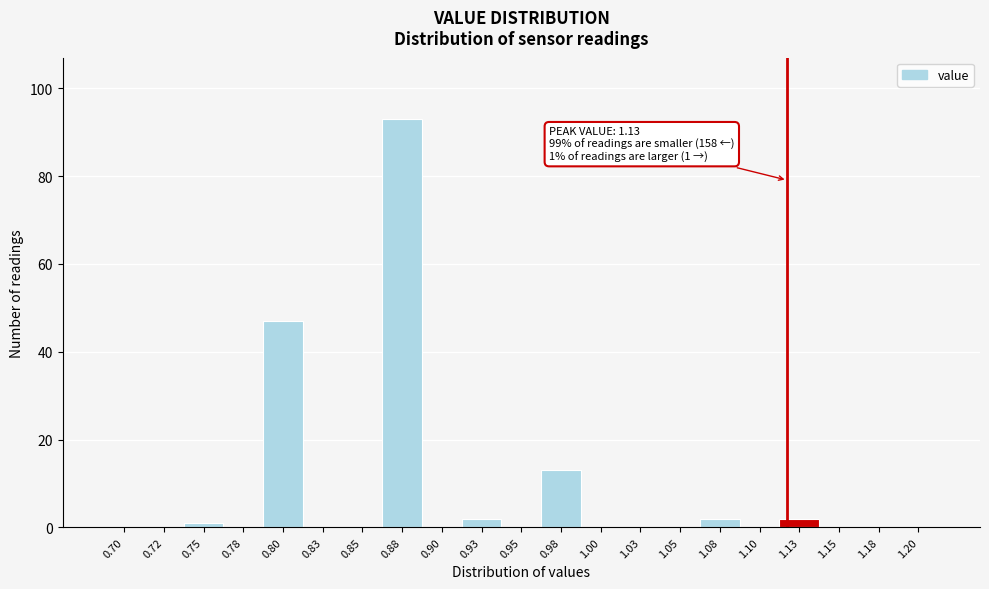

Reading left to right, extract all data points from this chart.

0.70=0	0.72=0	0.75=1	0.78=0	0.80=47	0.83=0	0.85=0	0.88=93	0.90=0	0.93=2	0.95=0	0.98=13	1.00=0	1.03=0	1.05=0	1.08=2	1.10=0	1.13=2	1.15=0	1.18=0	1.20=0